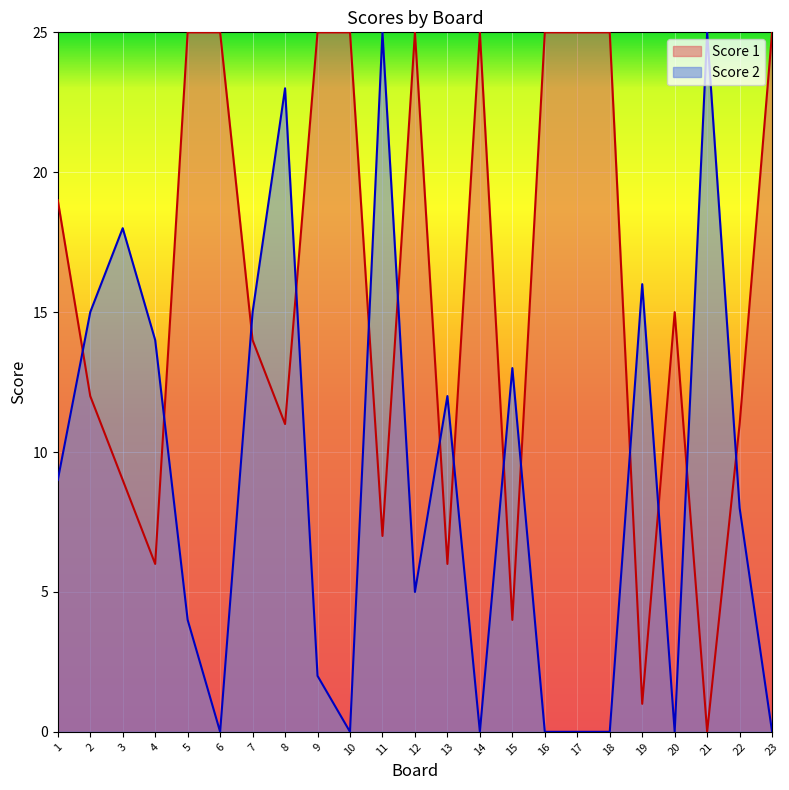

What is the sum of the Score 1 values at 3 and 19?

10